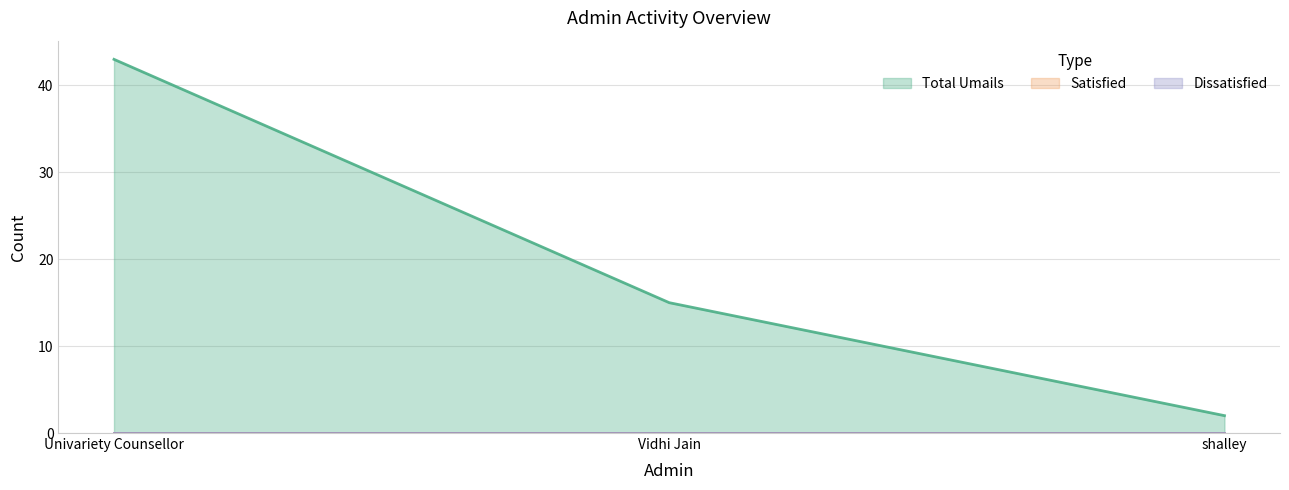

How many data points does each series have?

3